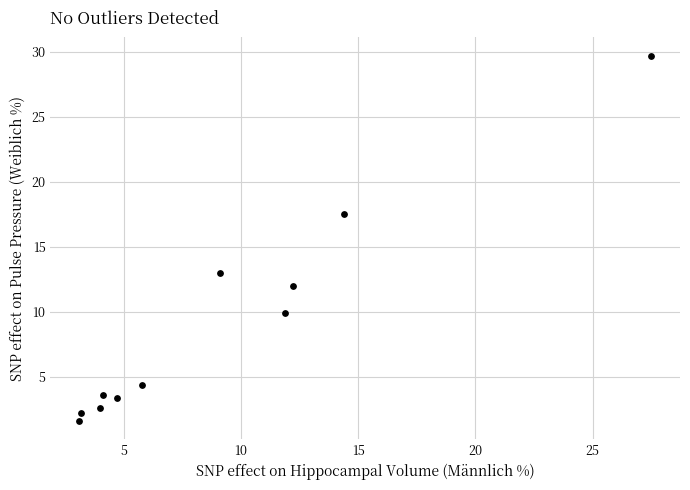

What Y value in the scatter plot is closest to 15?

13.0